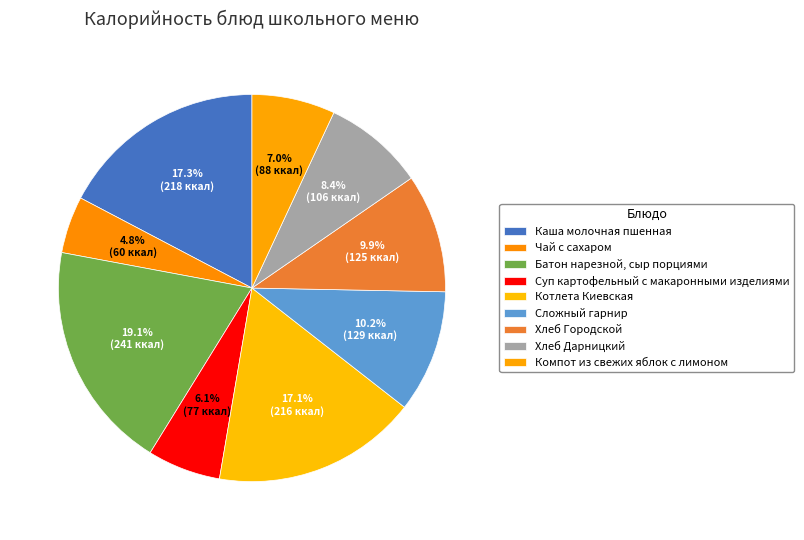

What is the smallest slice in the pie chart?

Чай с сахаром